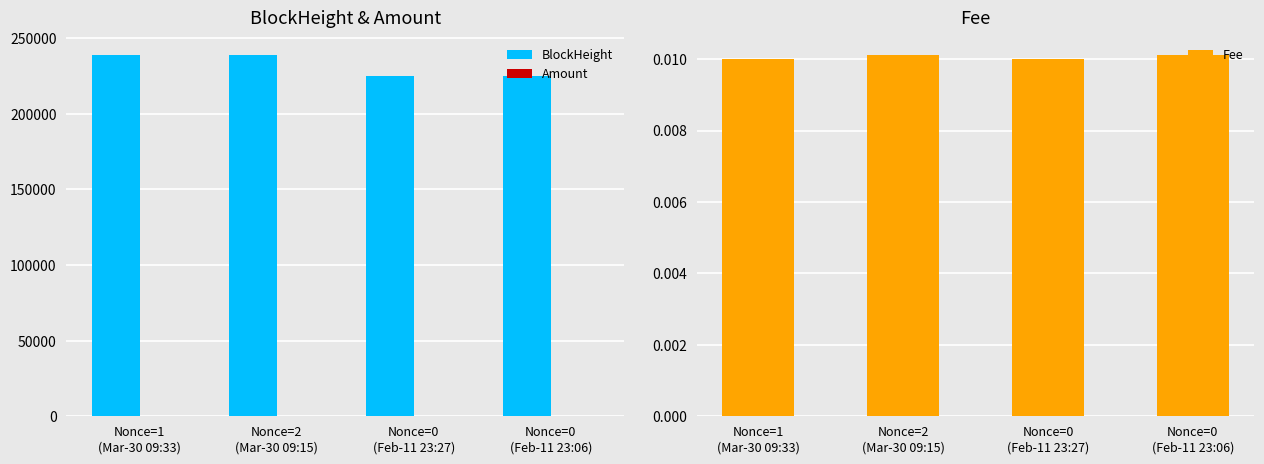

Are the bars grouped side by side (vs. stacked)?

Yes